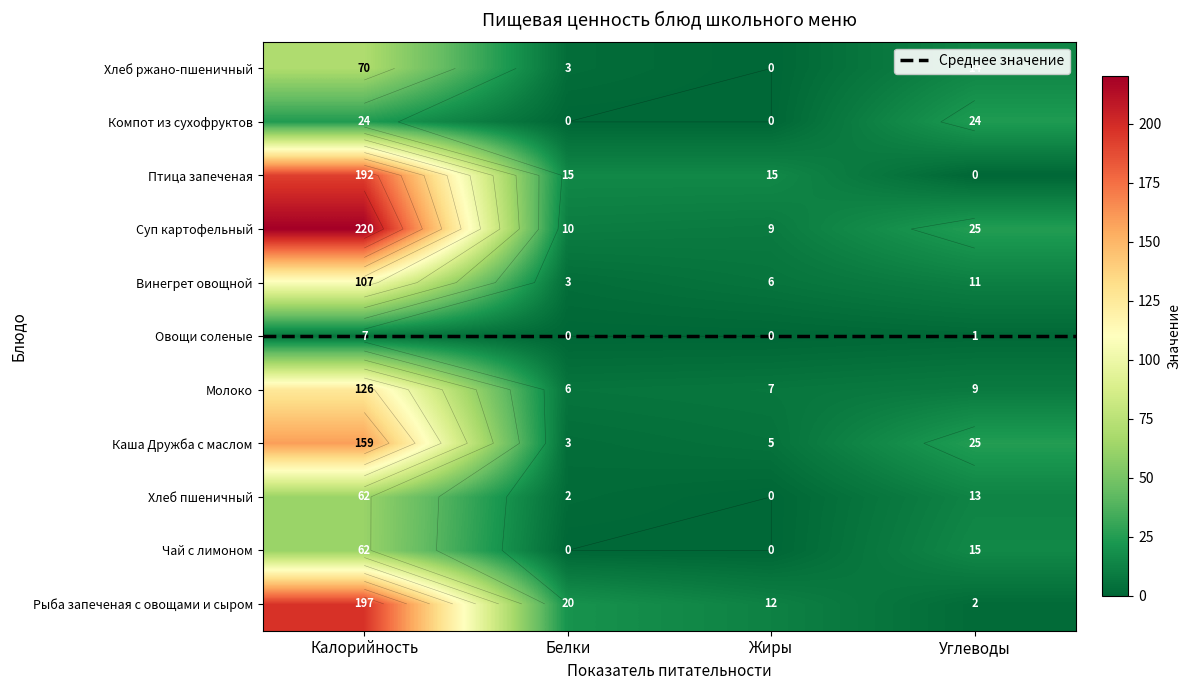

Which series has the widest spread of values?

Суп картофельный